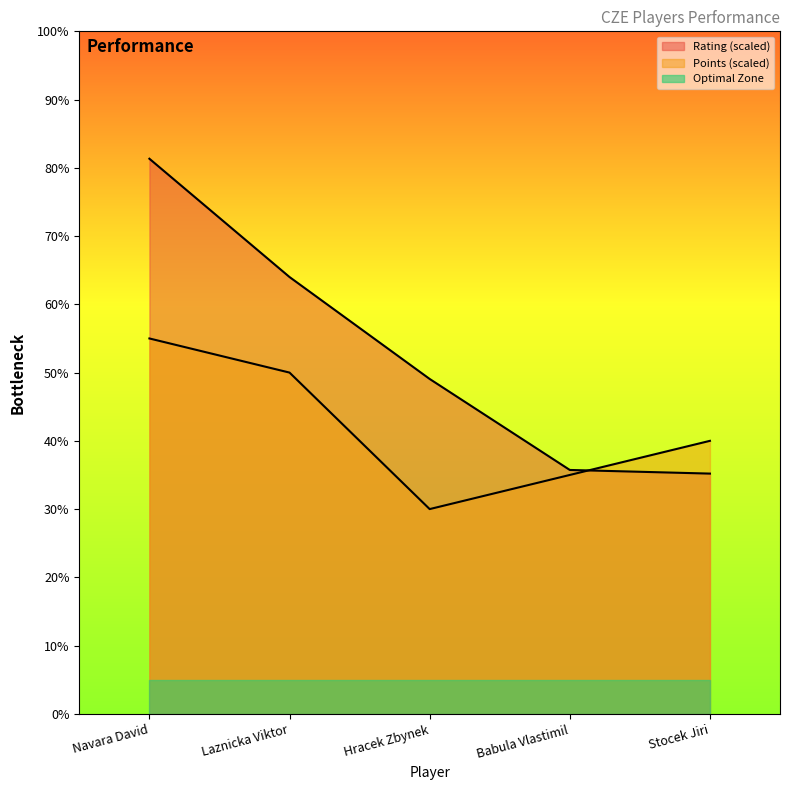

Which has a higher value, Hracek Zbynek or Babula Vlastimil?

Hracek Zbynek